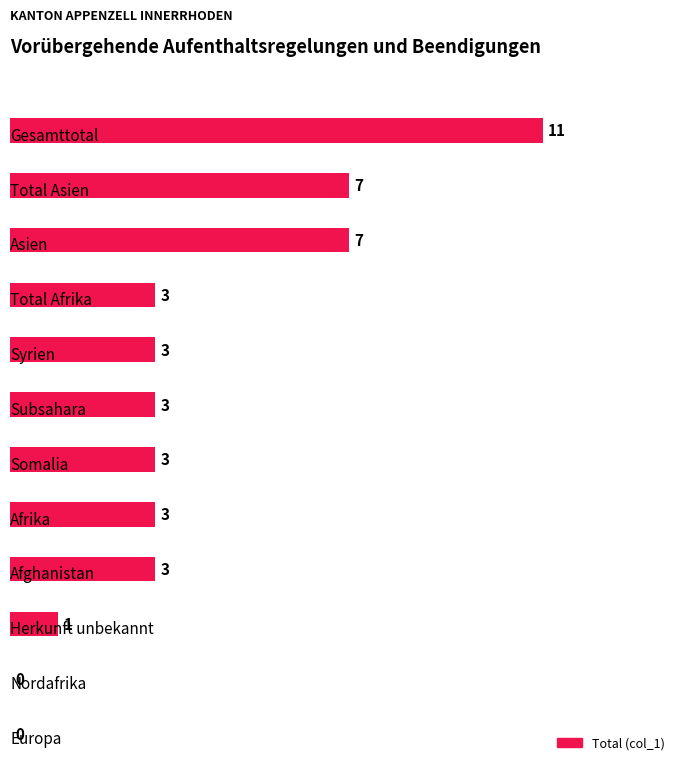

What is the maximum value shown in the chart?

11